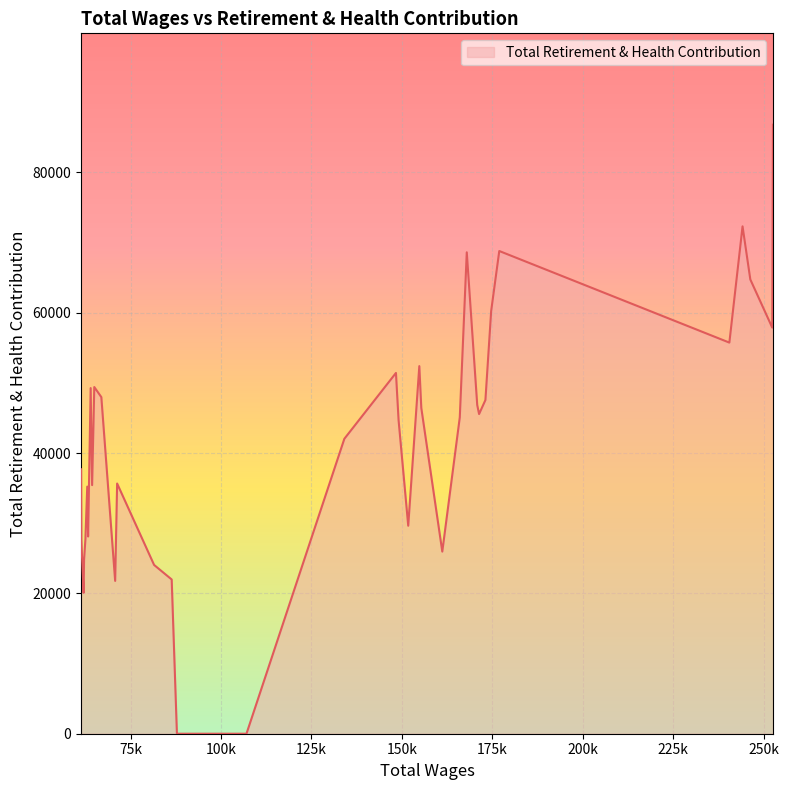

Does the chart have visible grid lines?

Yes